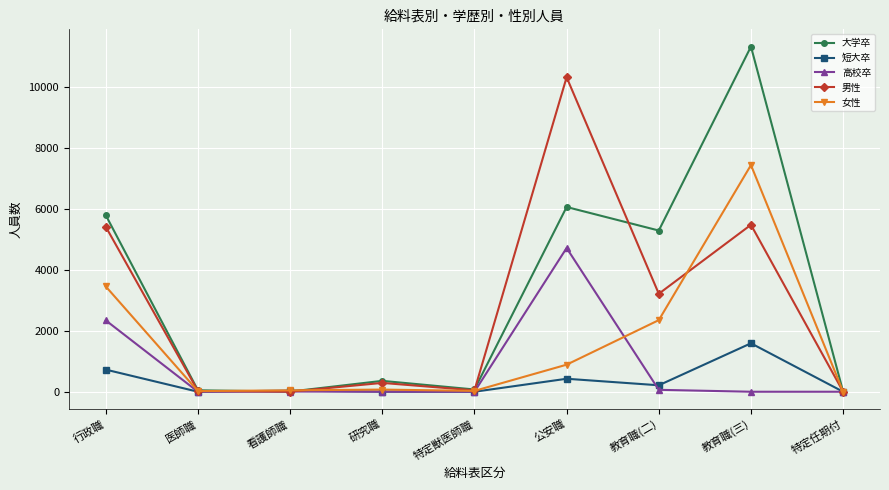

What is the sum of the 大学卒 values at 研究職 and 教育職(三)?

11683